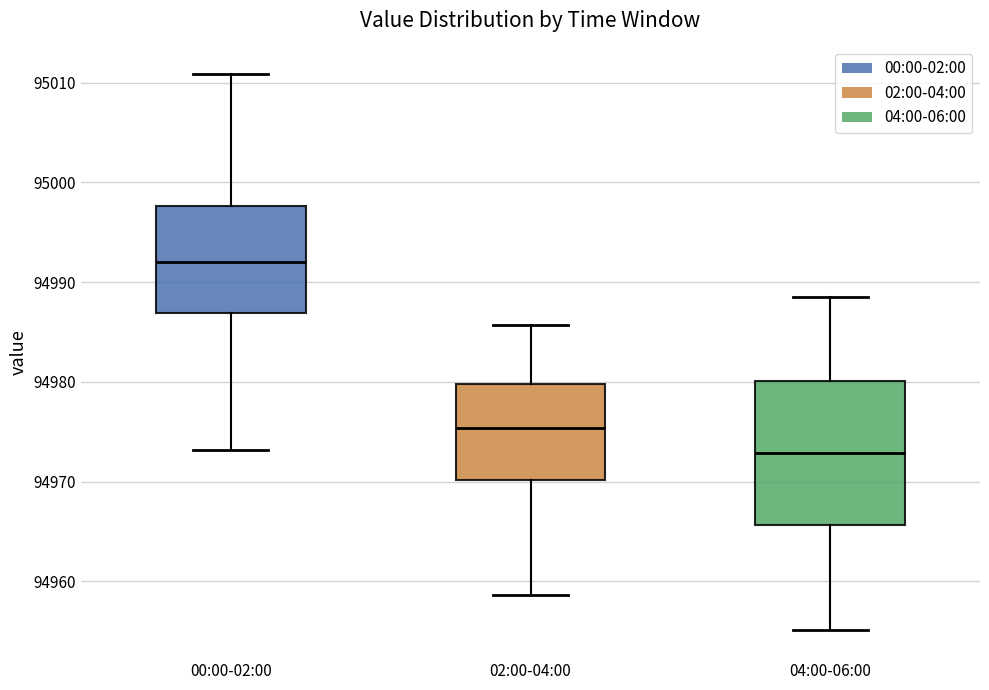

Where is the upper edge of the box for 02:00-04:00 on the y-axis? The values are not printed on the chart, so give them approximately, as read against the axis.

94980